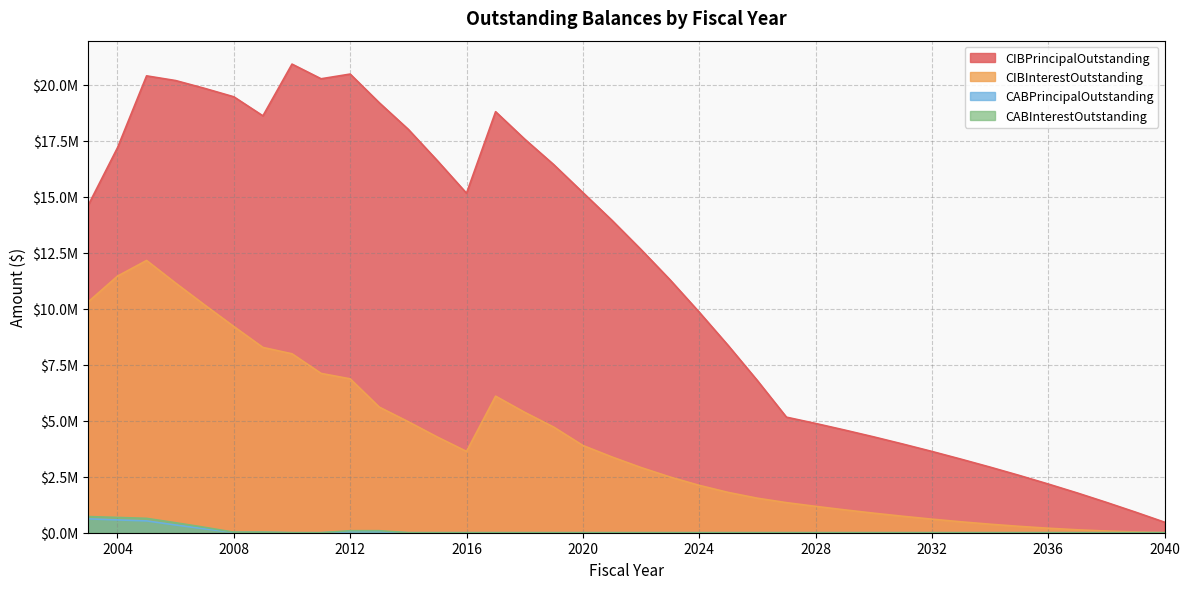

How many positive values does the CABInterestOutstanding series have?

9